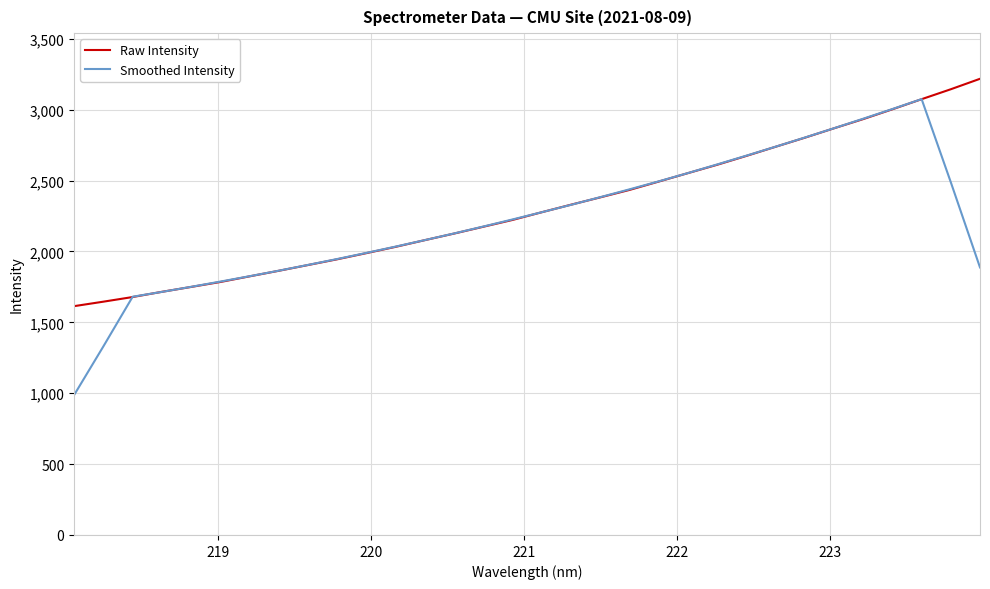

What is the minimum value shown in the chart?

987.7